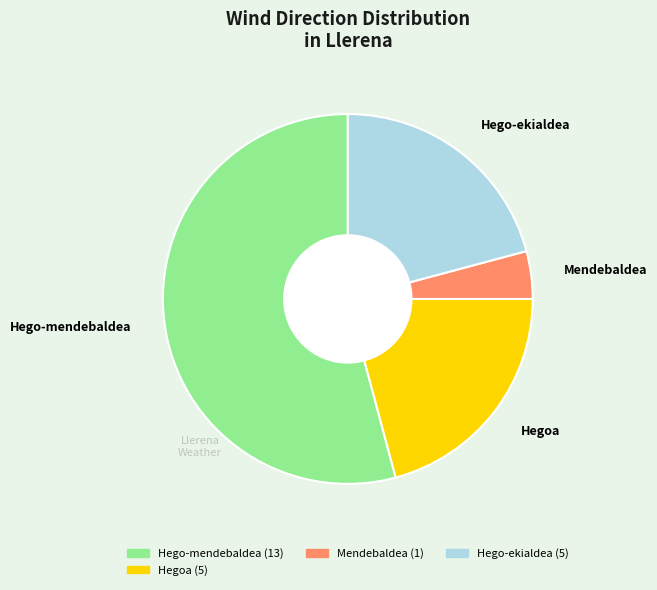

Is it true that Hegoa is 34% of the pie?

False